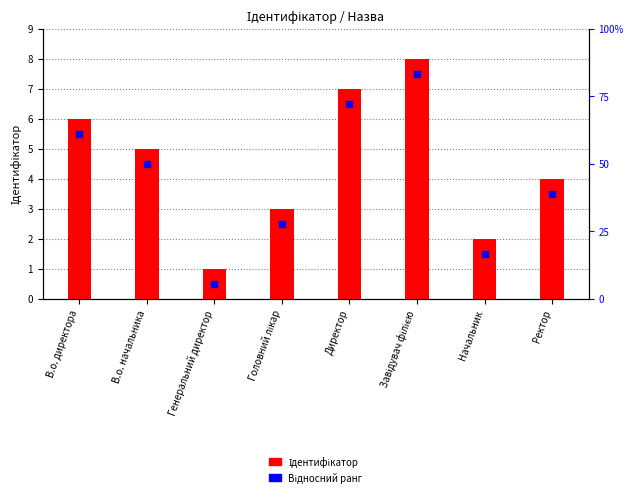

What are all the series names shown in the legend?

Ідентифікатор, Відносний ранг